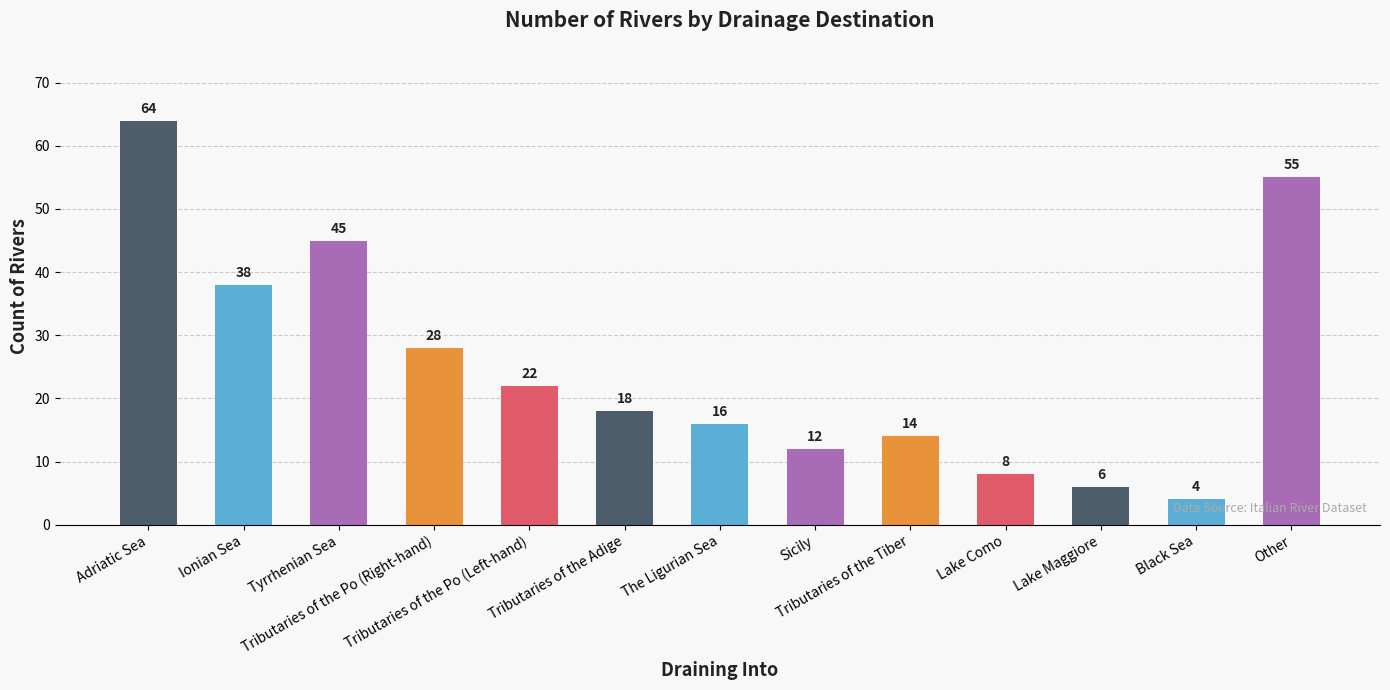

What position from the right is Tributaries of the Po (Left-hand)?

9